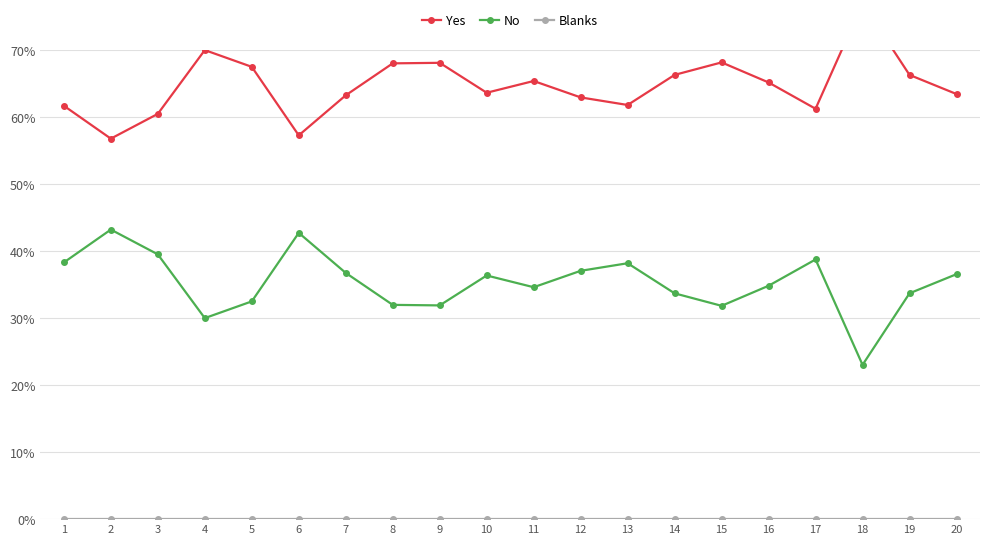

Which series changed the most between 2 and 15?

Yes